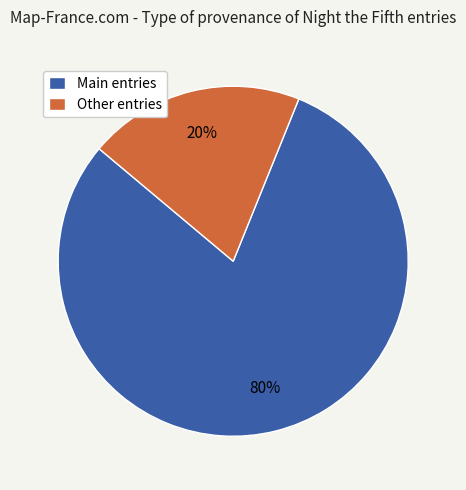

To the nearest percent, what is the average slice percentage?

50%